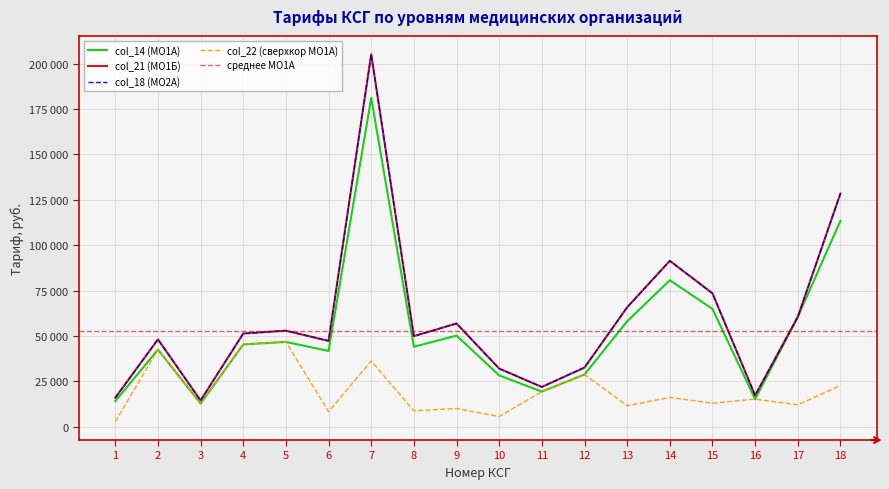

True or false: col_14 (МО1А) and col_21 (МО1Б) intersect in this chart.

False